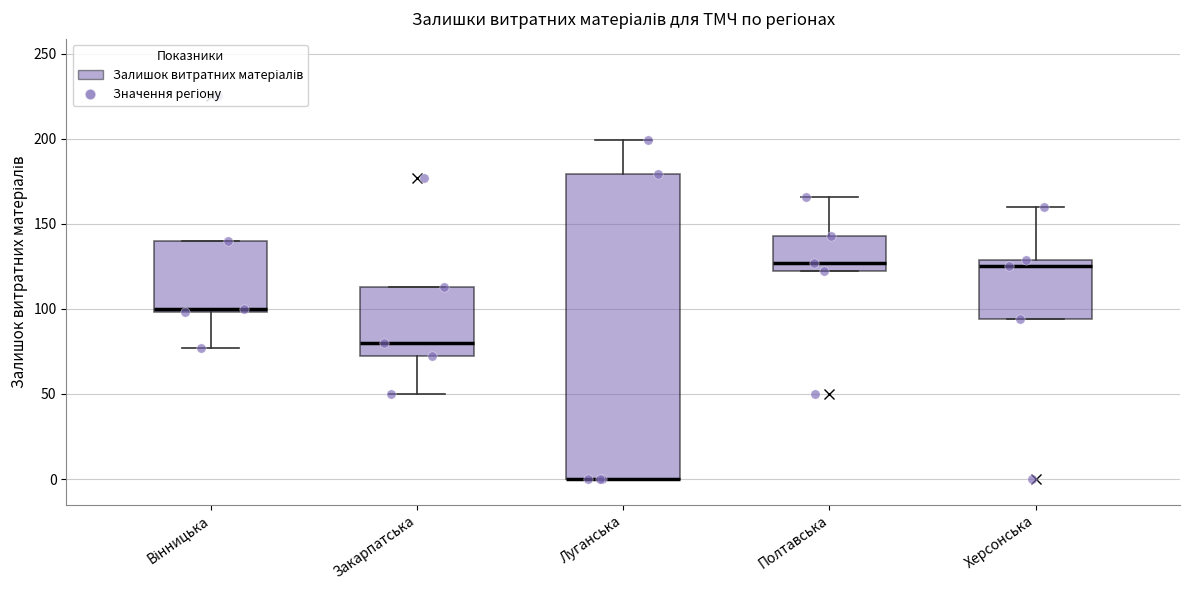

Comparing the boxes themselves (not the whiskers), which one is the tallest?

Луганська